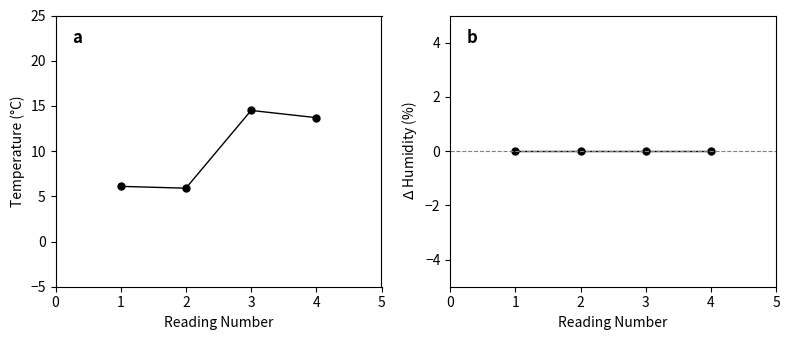

List the series in order of their overall mean, lowest first.

humidity, temperature